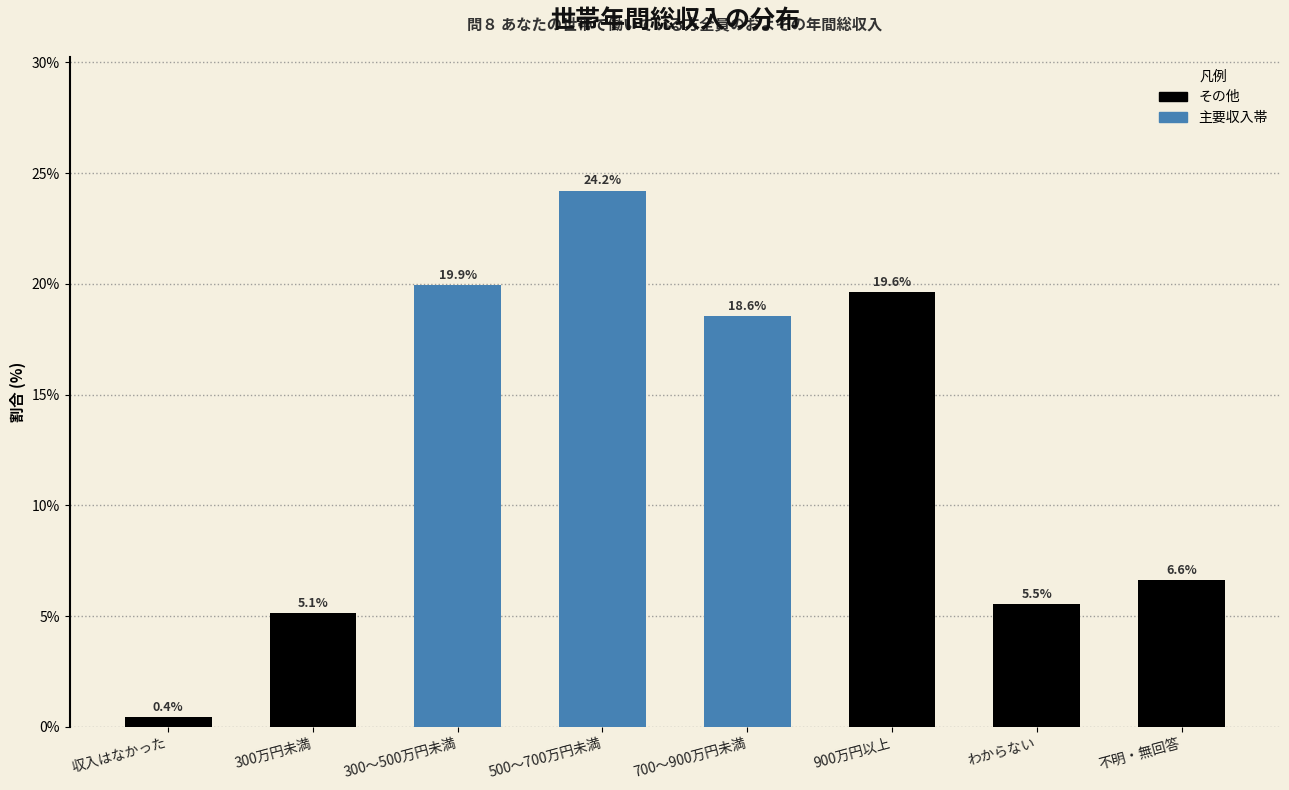

Reading left to right, transcribe all the data shown in this chart.

0.4	5.1	19.9	24.2	18.6	19.6	5.5	6.6